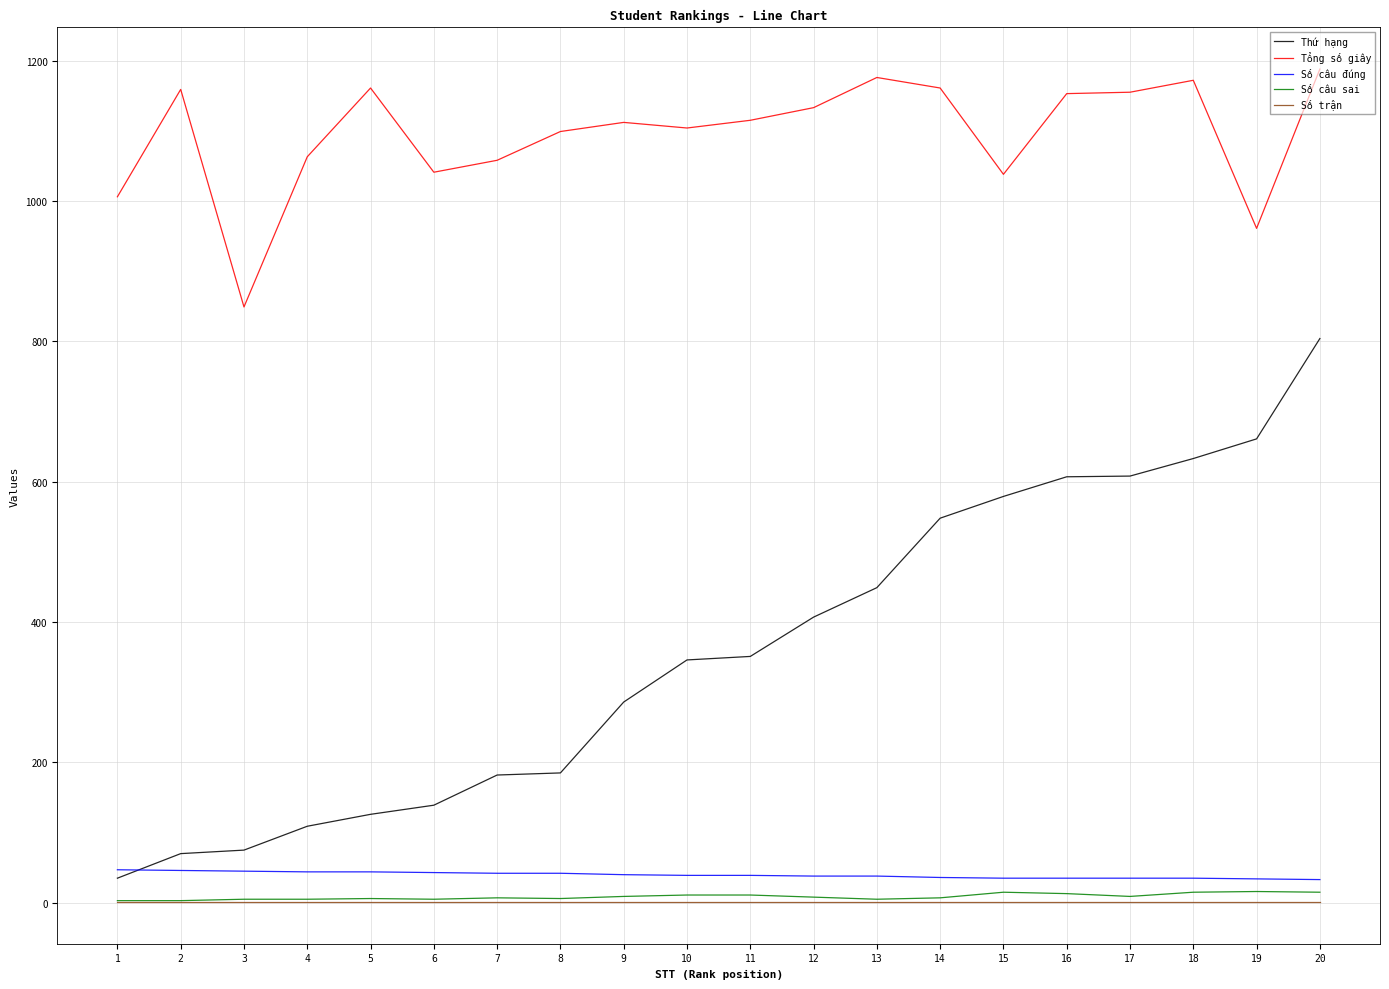

The Thứ hạng series shows 29 at 6. True or false?

False